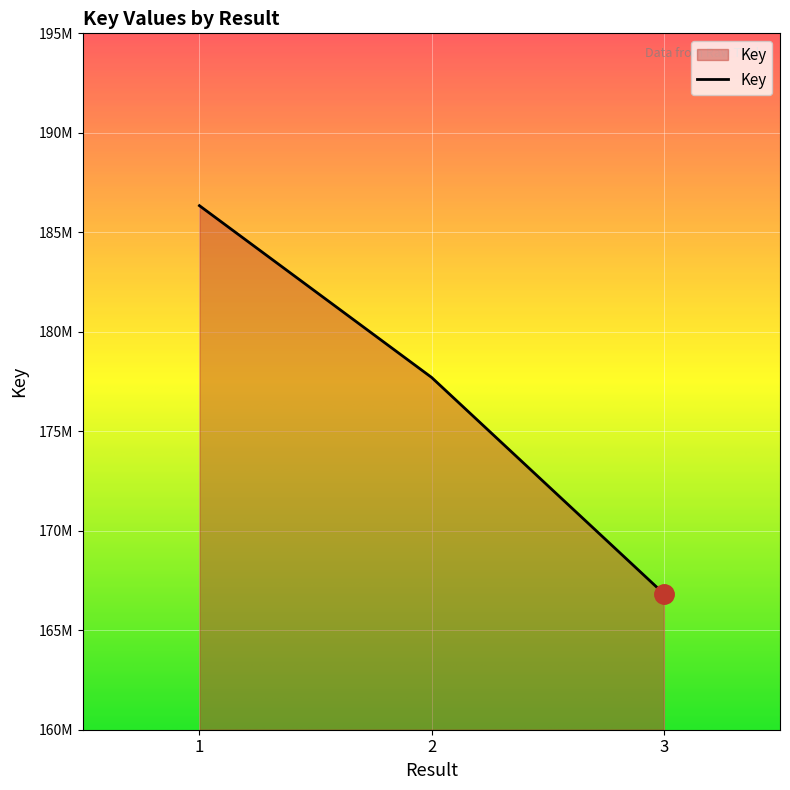

What is the value of the 3rd point from the left?

166831444